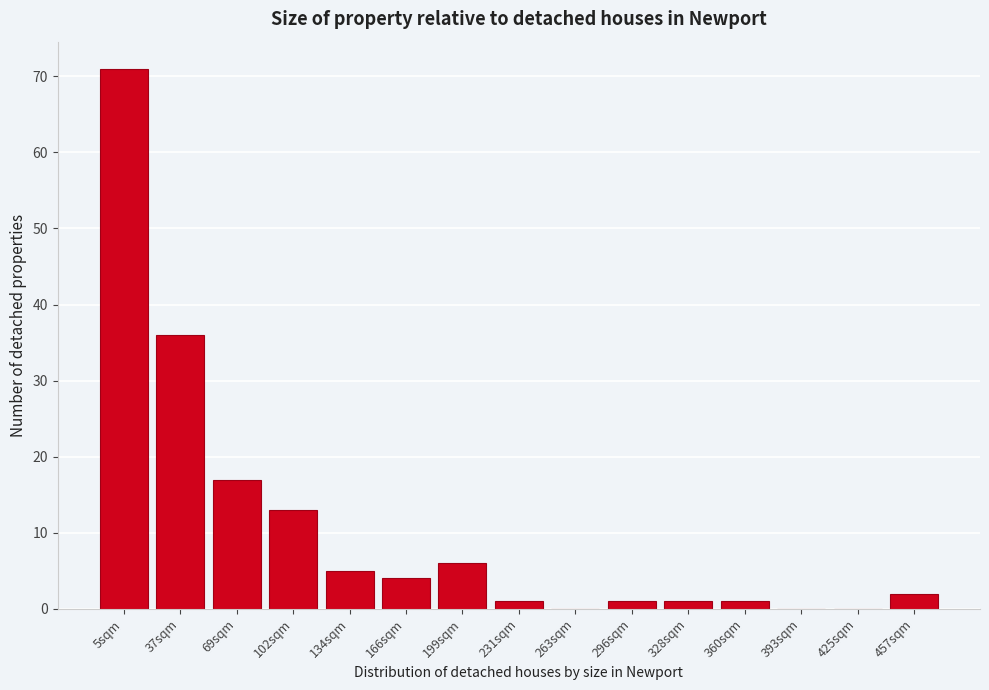

Reading left to right, extract all data points from this chart.

5sqm=71	37sqm=36	69sqm=17	102sqm=13	134sqm=5	166sqm=4	199sqm=6	231sqm=1	263sqm=0	296sqm=1	328sqm=1	360sqm=1	393sqm=0	425sqm=0	457sqm=2